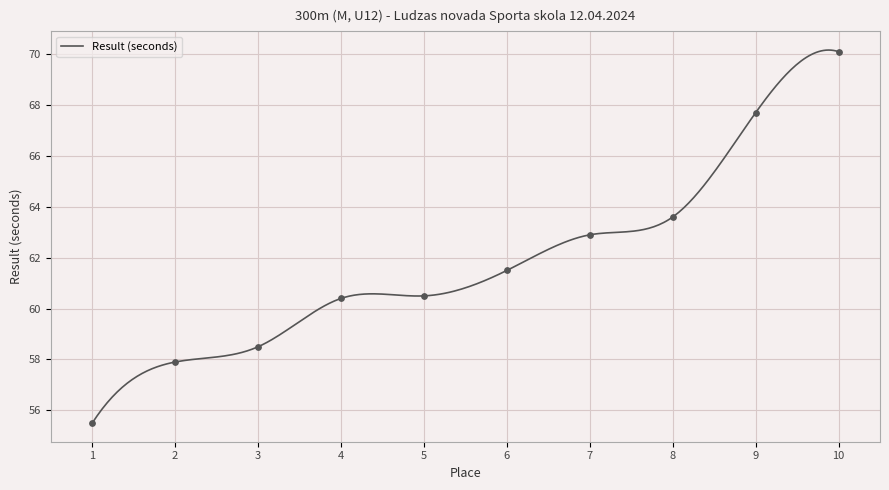

What is the change in value from 6 to 8?

+2.1